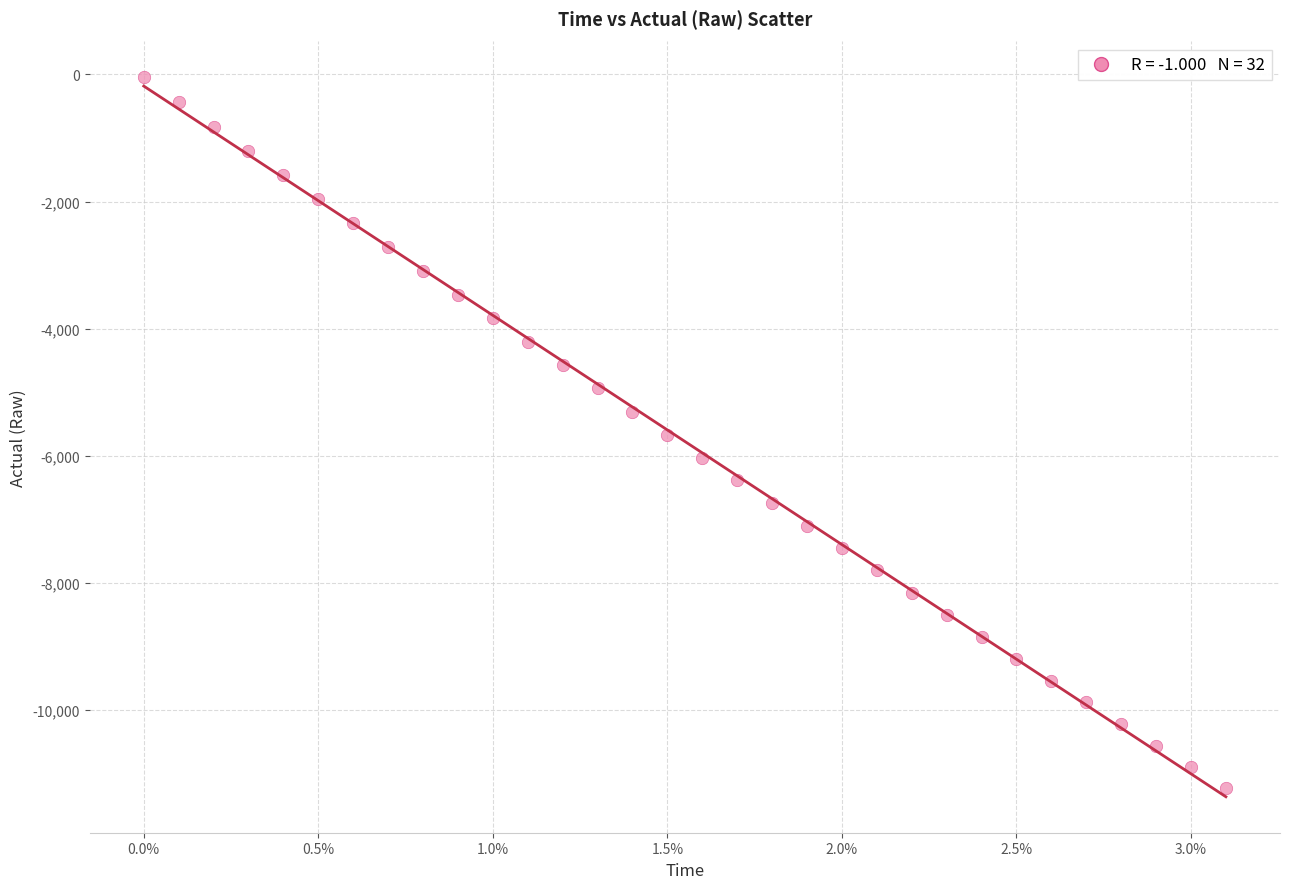

What is the range of Y values (max minus min)?

11186.4